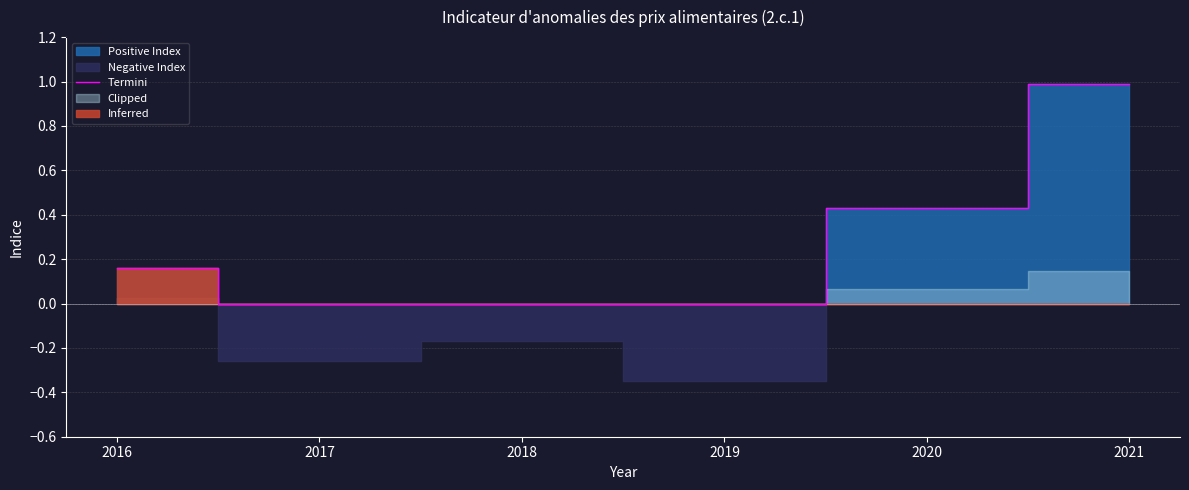

True or false: the data shows 0.5 at 2019.

False